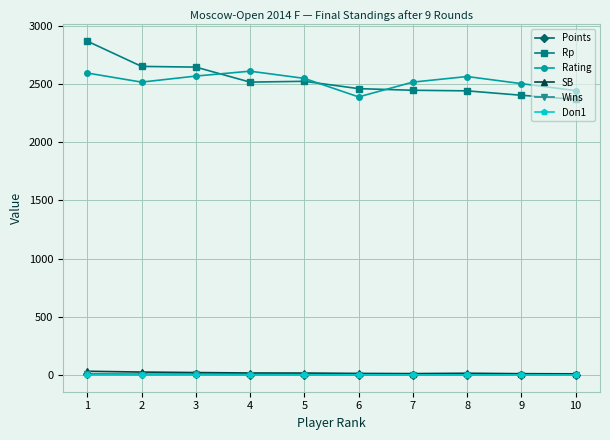

What is the minimum value for Rating?

2390.0